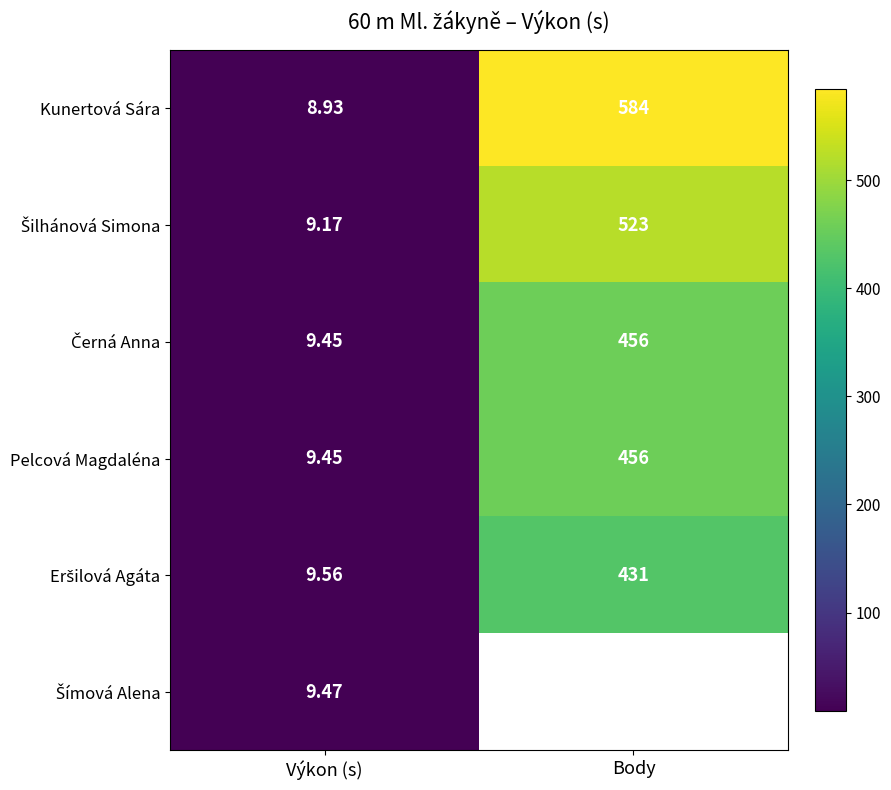

Which category has the highest value in the Pelcová Magdaléna series?

Body